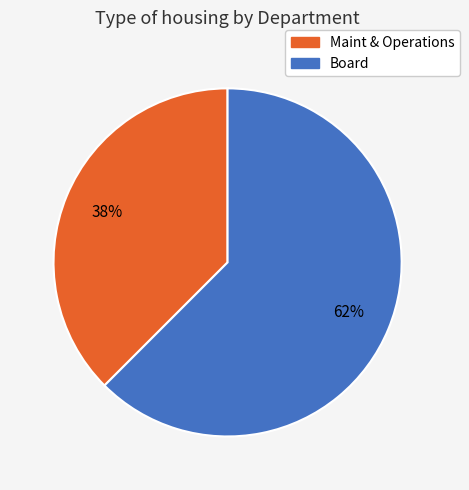

Rank the categories by value from lowest to highest.

Maint & Operations, Board